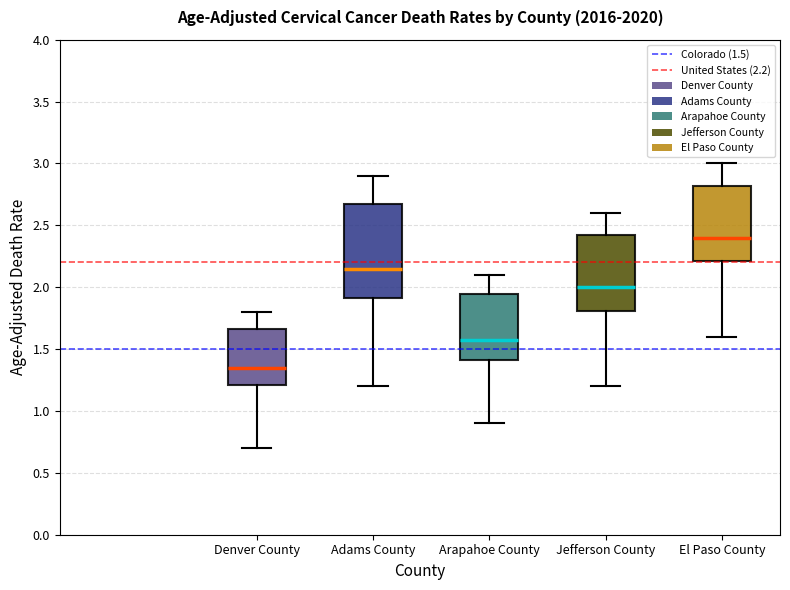

Reading left to right, transcribe this box plot: for each box, give where its median line is, the range the box spans, and where its two whiskers end, as read against the y-axis. The values are not printed on the chart, so give them approximately, as read against the axis.

Denver County: median 1.35, box 1.20 to 1.65, whiskers 0.70 to 1.80
Adams County: median 2.15, box 1.90 to 2.70, whiskers 1.20 to 2.90
Arapahoe County: median 1.60, box 1.40 to 1.95, whiskers 0.90 to 2.10
Jefferson County: median 2.00, box 1.80 to 2.40, whiskers 1.20 to 2.60
El Paso County: median 2.40, box 2.20 to 2.80, whiskers 1.60 to 3.00